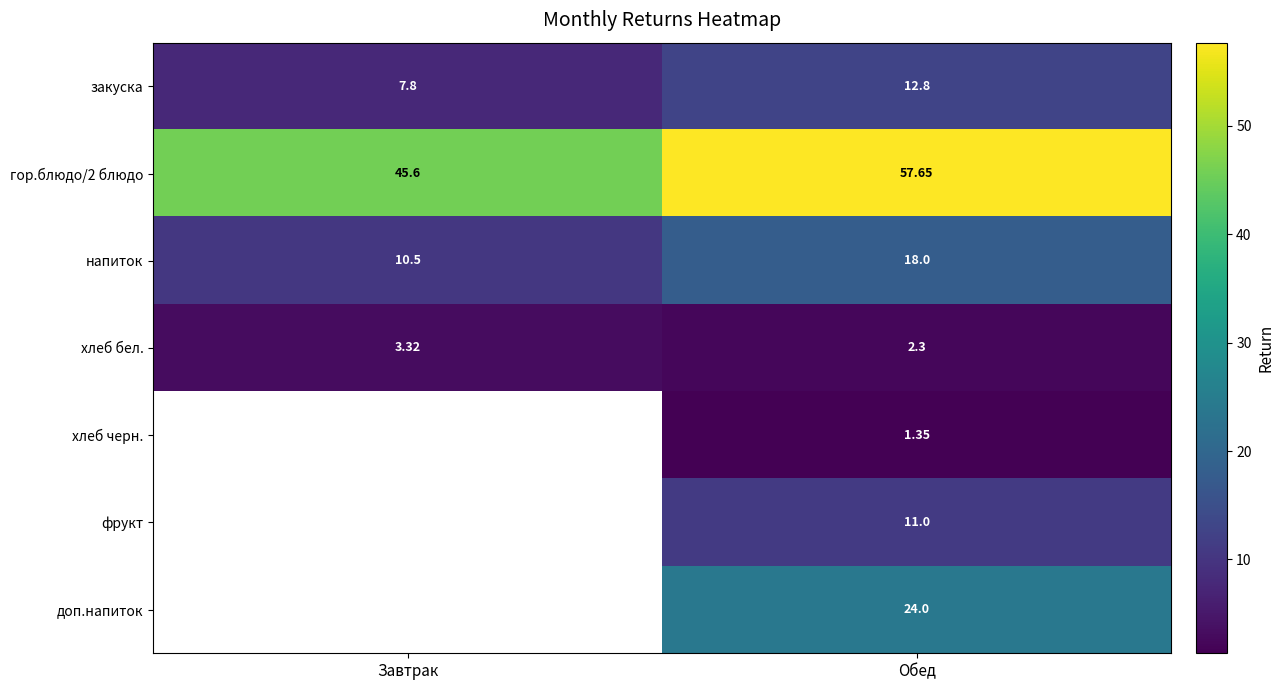

What is the sum of all хлеб бел. values?

5.6